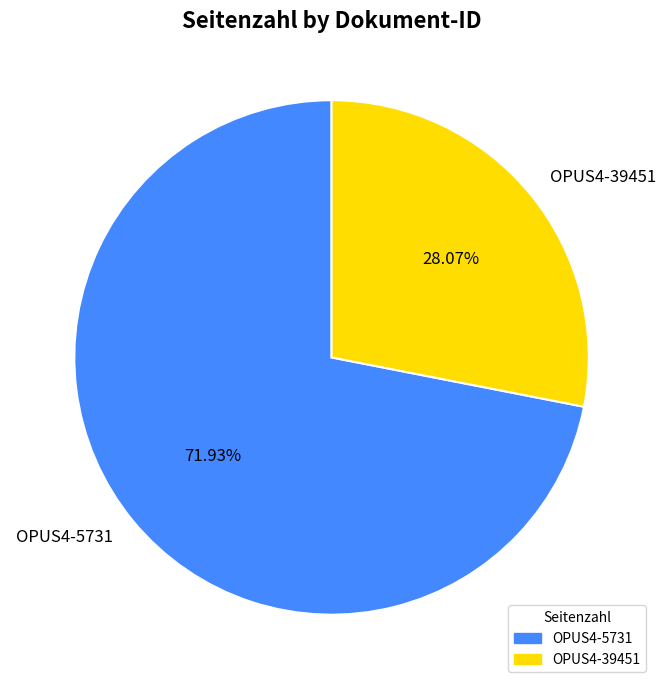

Approximately how many times larger is the value at OPUS4-5731 compared to OPUS4-39451?

2.6